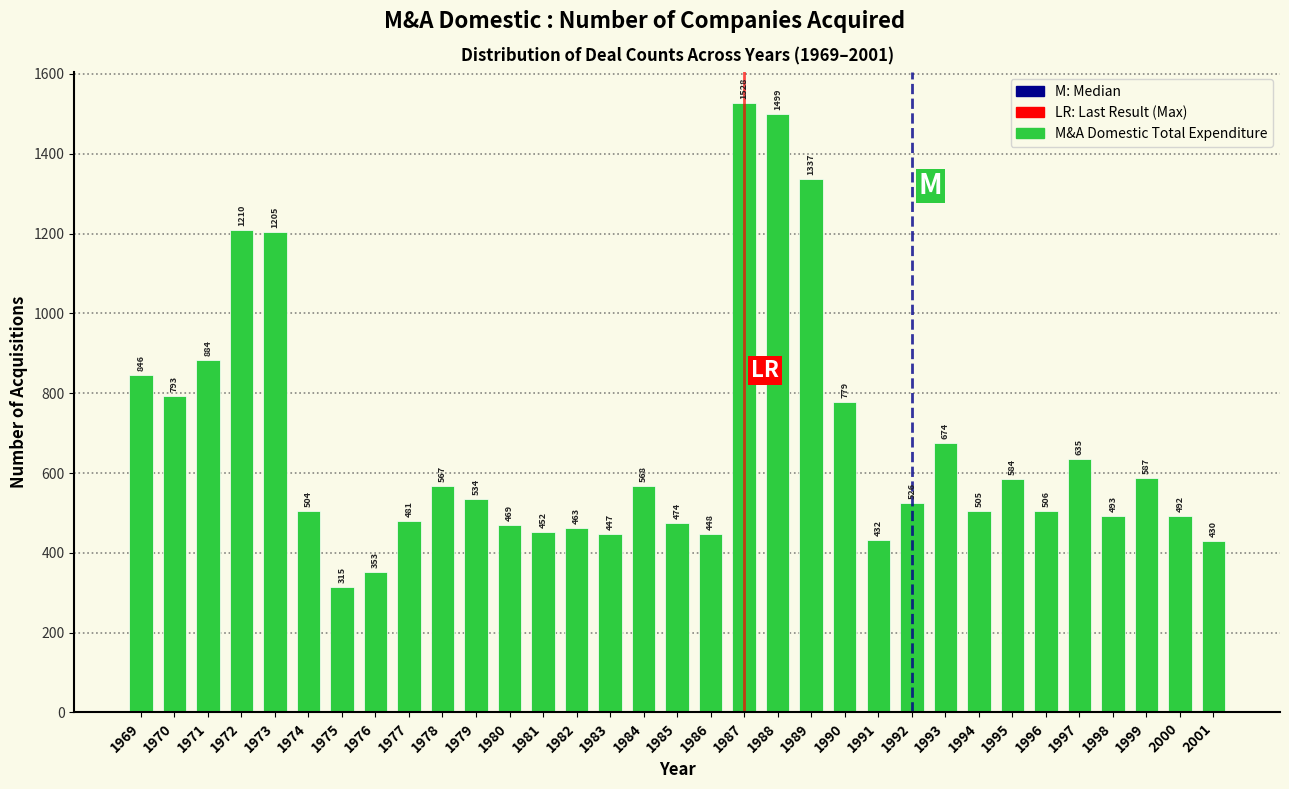

Reading left to right, extract all data points from this chart.

846	793	884	1210	1205	504	315	353	481	567	534	469	452	463	447	568	474	448	1528	1499	1337	779	432	526	674	505	584	506	635	493	587	492	430